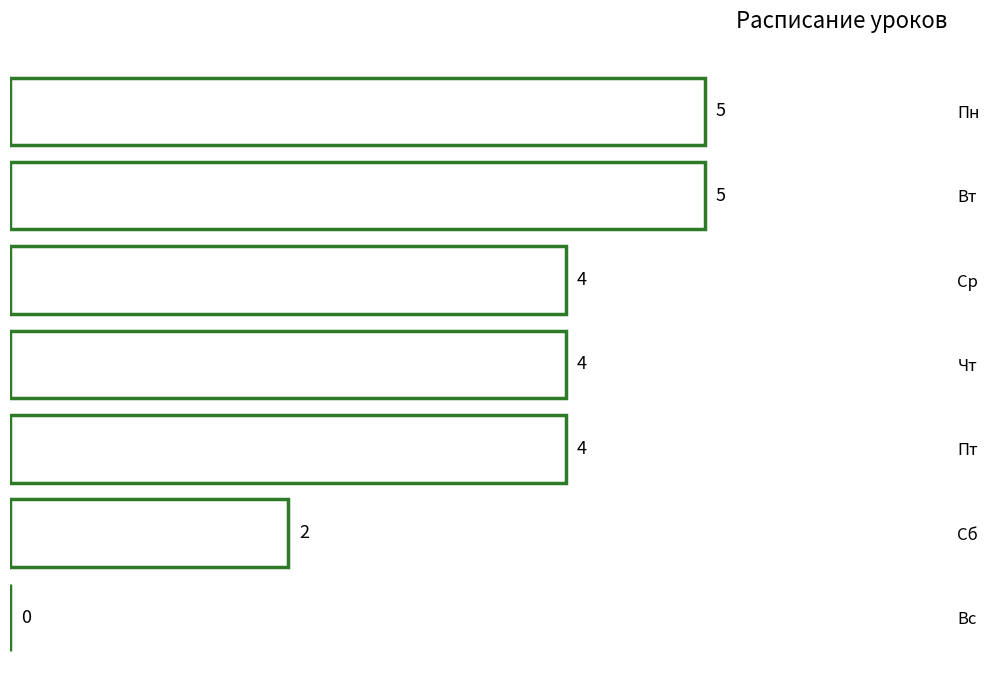

Between Пн and Чт, which is larger?

Пн